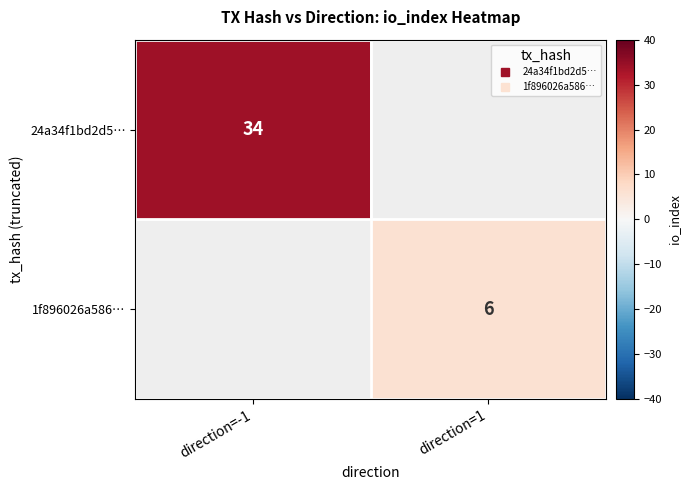

How many series are shown in this chart?

2